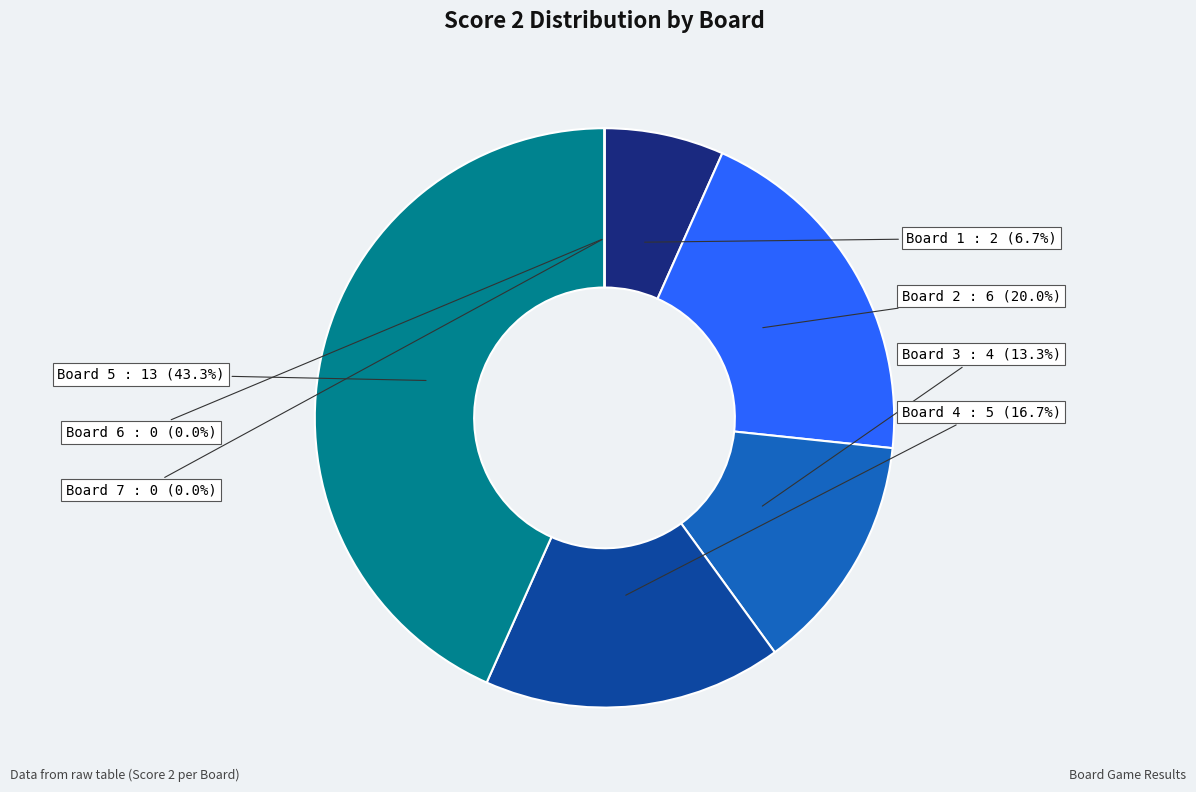

The Board 2 slice represents 20% of the pie. True or false?

True